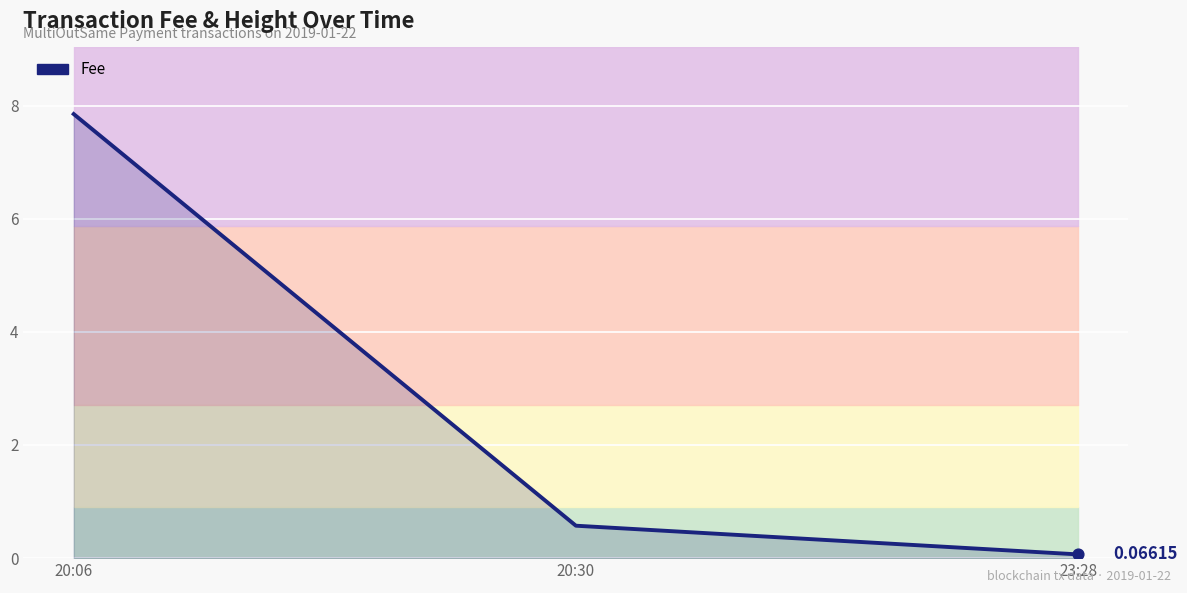

What is the change in value from 20:30 to 23:28?

-0.5